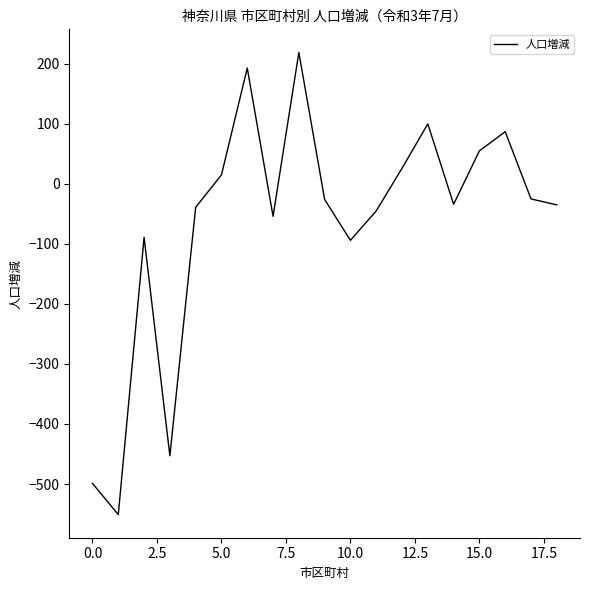

What is the minimum value shown in the chart?

-551